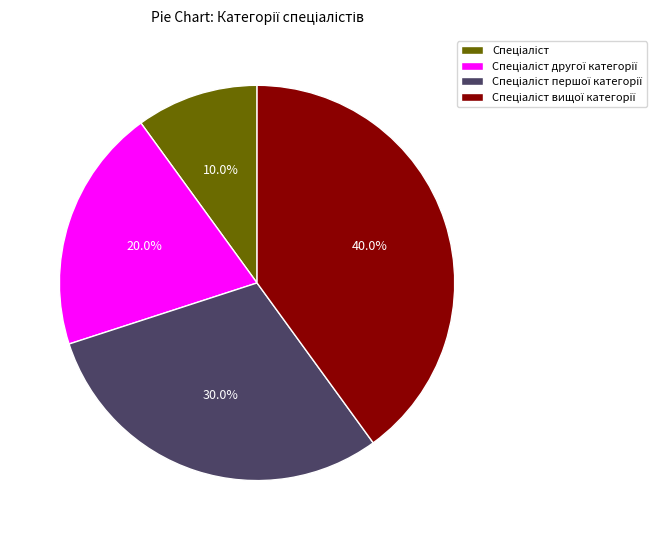

Does any single category account for the majority?

No